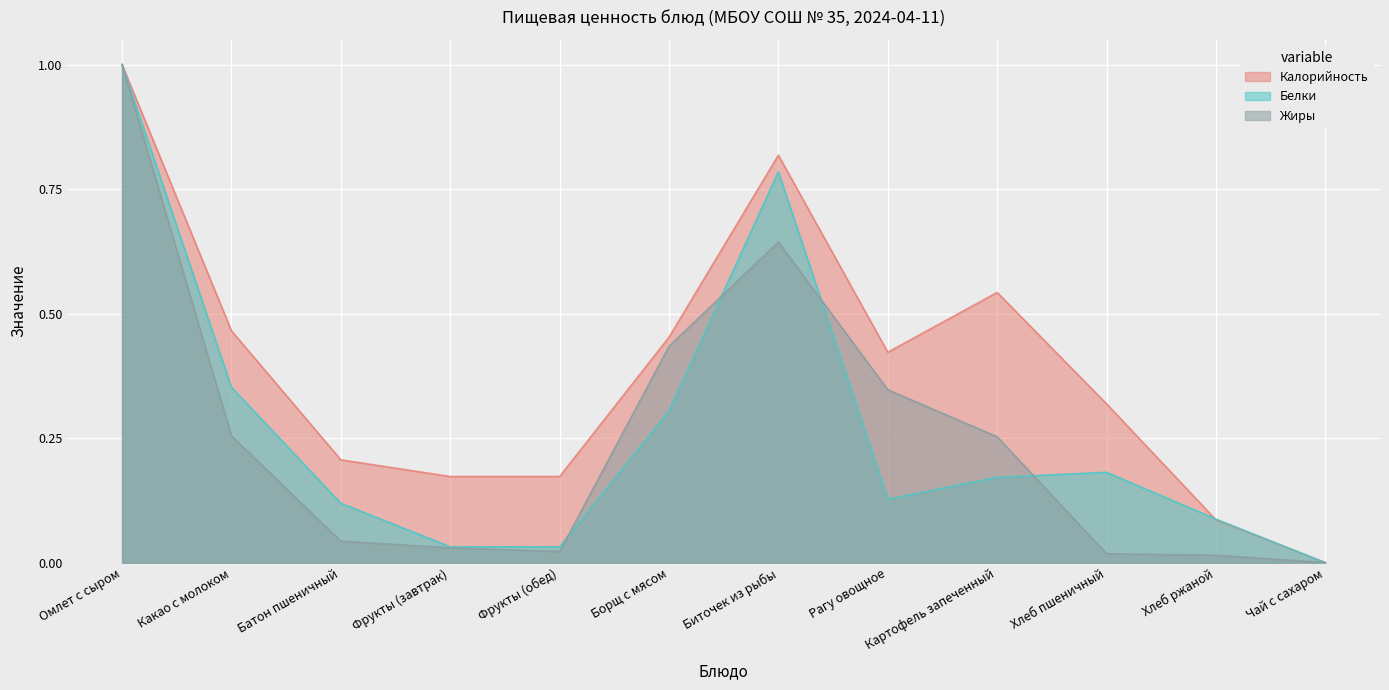

How many lines are shown in the chart?

3